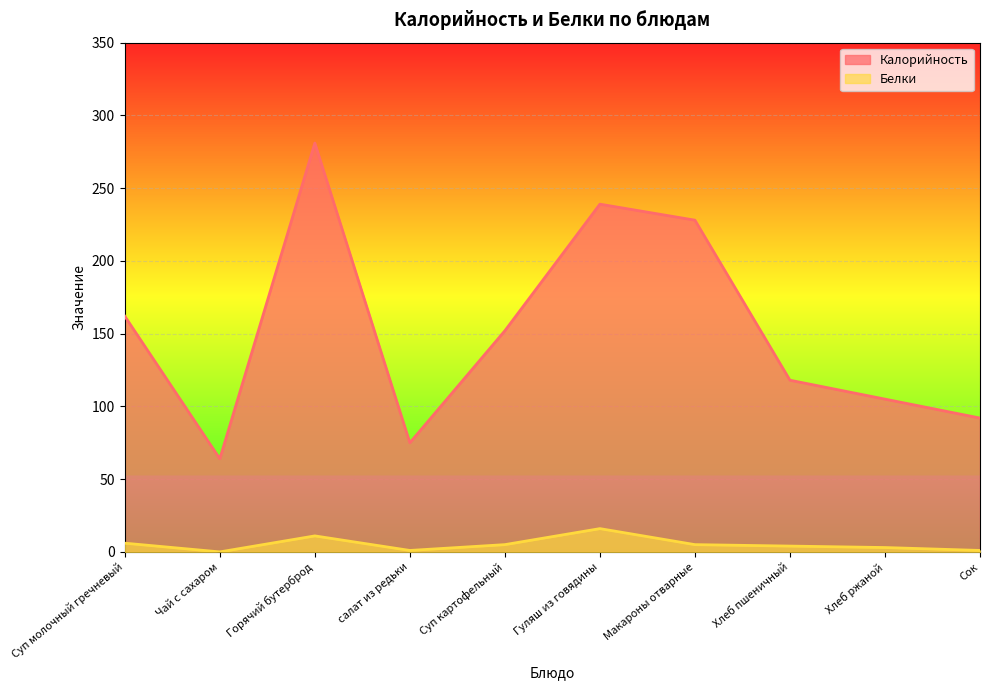

True or false: Калорийность has a value of 118 at Хлеб пшеничный.

True